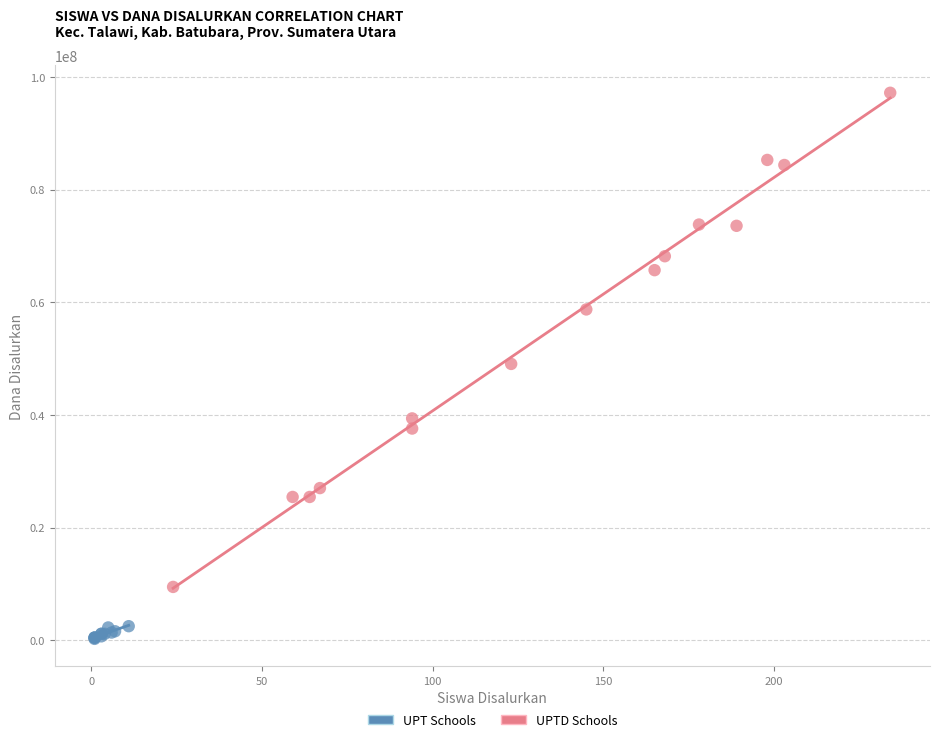

Which series contains the lowest Y value?

UPT Schools